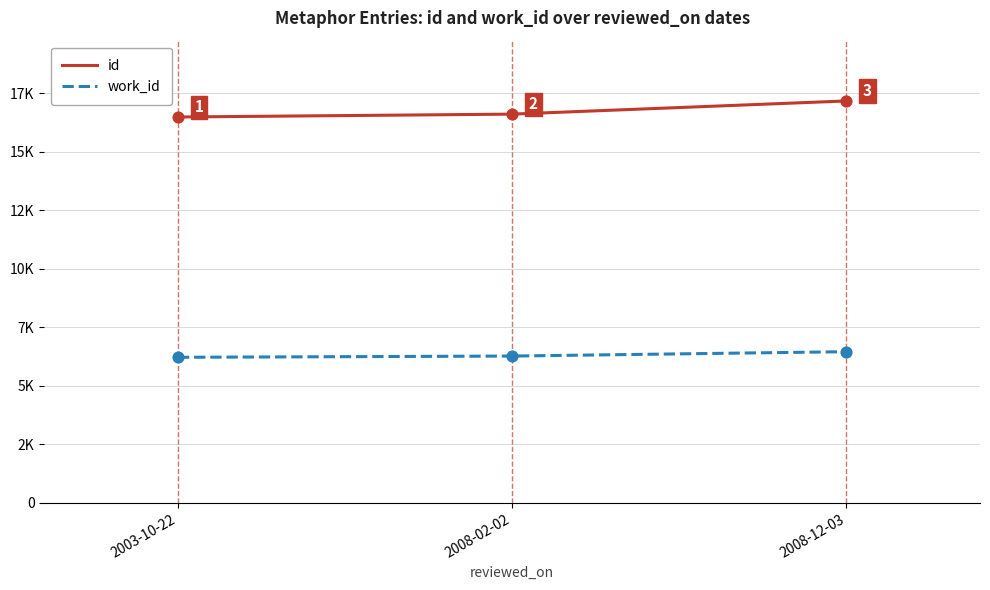

Does the chart have visible grid lines?

Yes